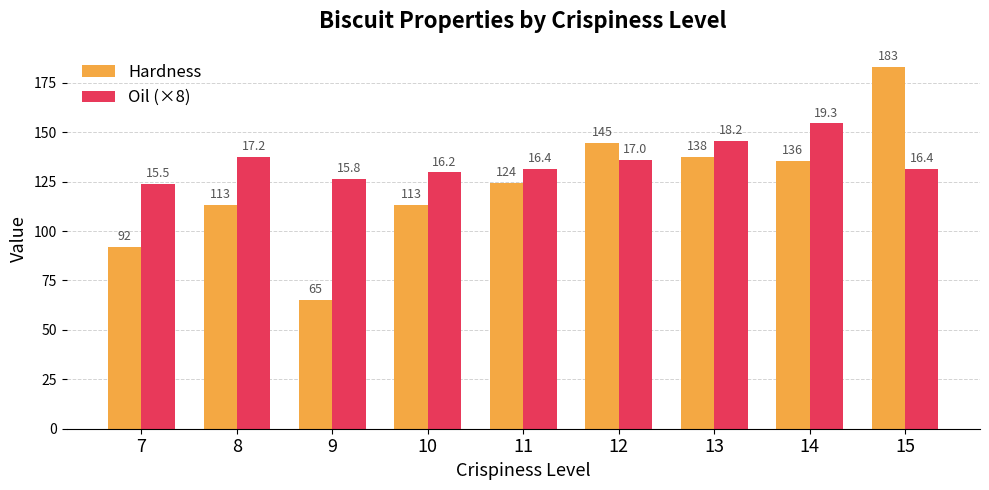

Reading left to right, extract all data points from this chart.

Hardness: 92.0	113.0	65.0	113.0	124.5	144.6	137.6	135.5	183.0
Oil (×8): 124.0	137.6	126.4	129.6	131.2	136.0	145.6	154.4	131.2